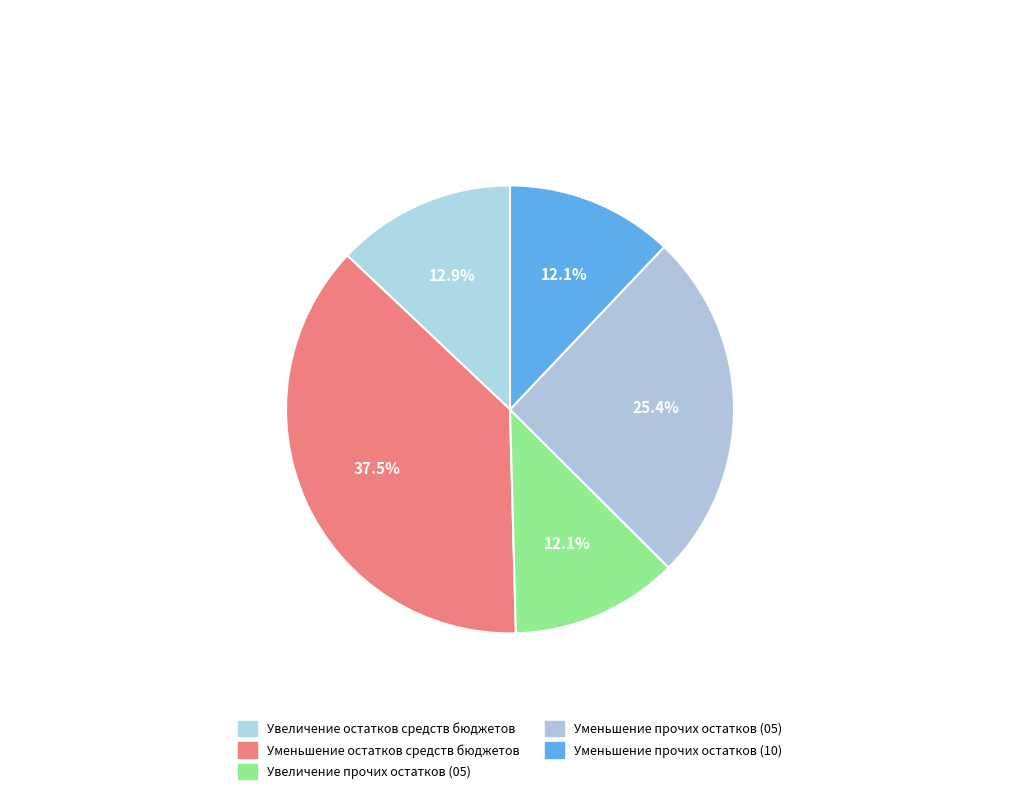

Is there a majority slice in this chart?

No